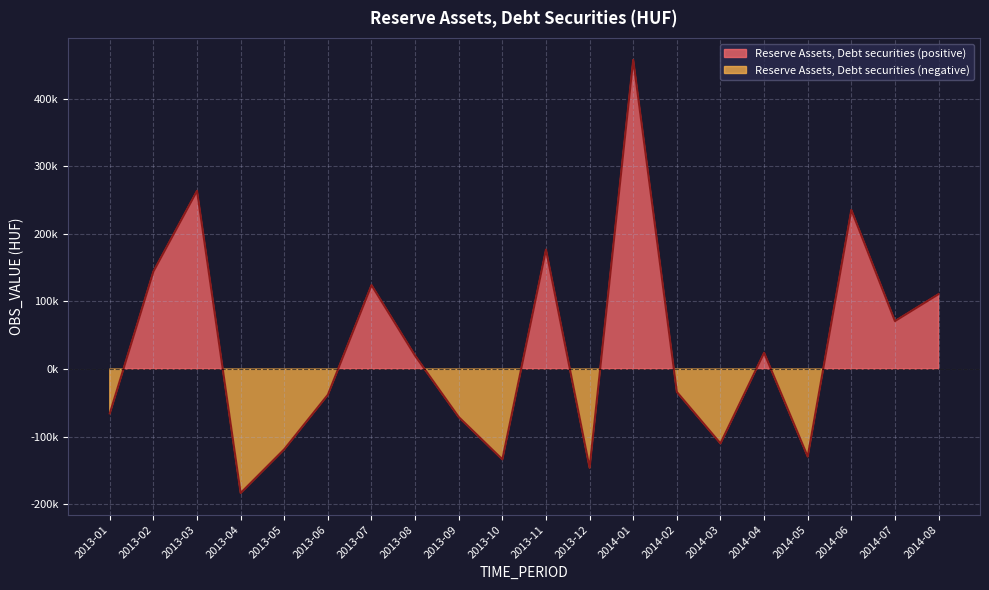

What is the sum of all values?

596956.3